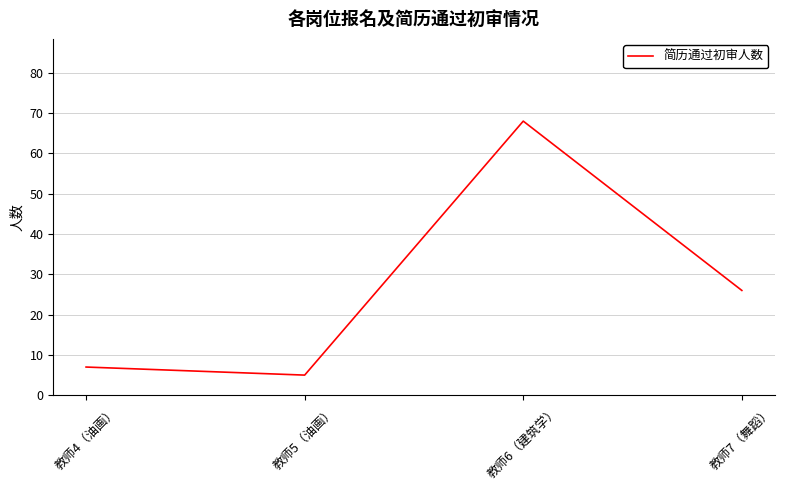

What position from the left is 教师7（舞蹈）?

4